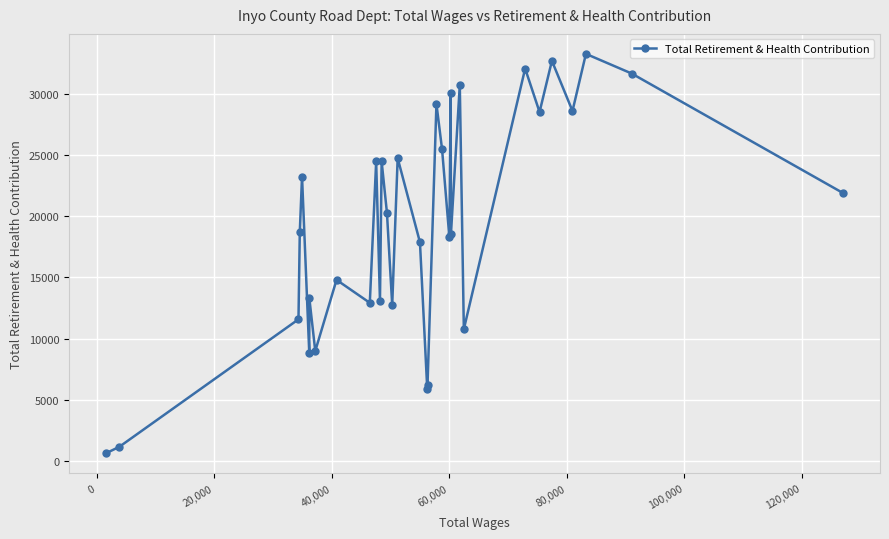

What is the average value?

19260.4